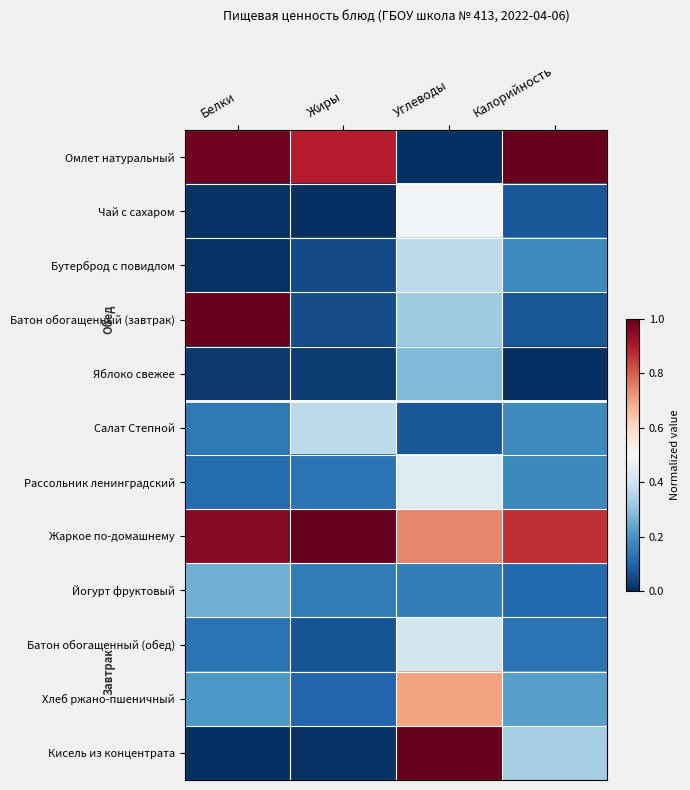

Which series has the largest total across all categories?

Жаркое по-домашнему